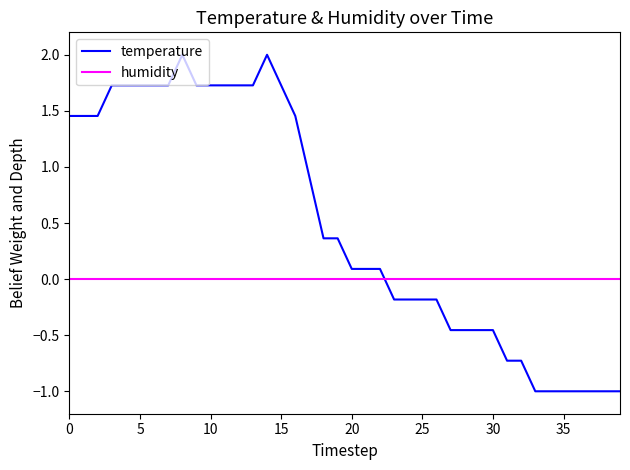

How many times do temperature and humidity cross each other?

1